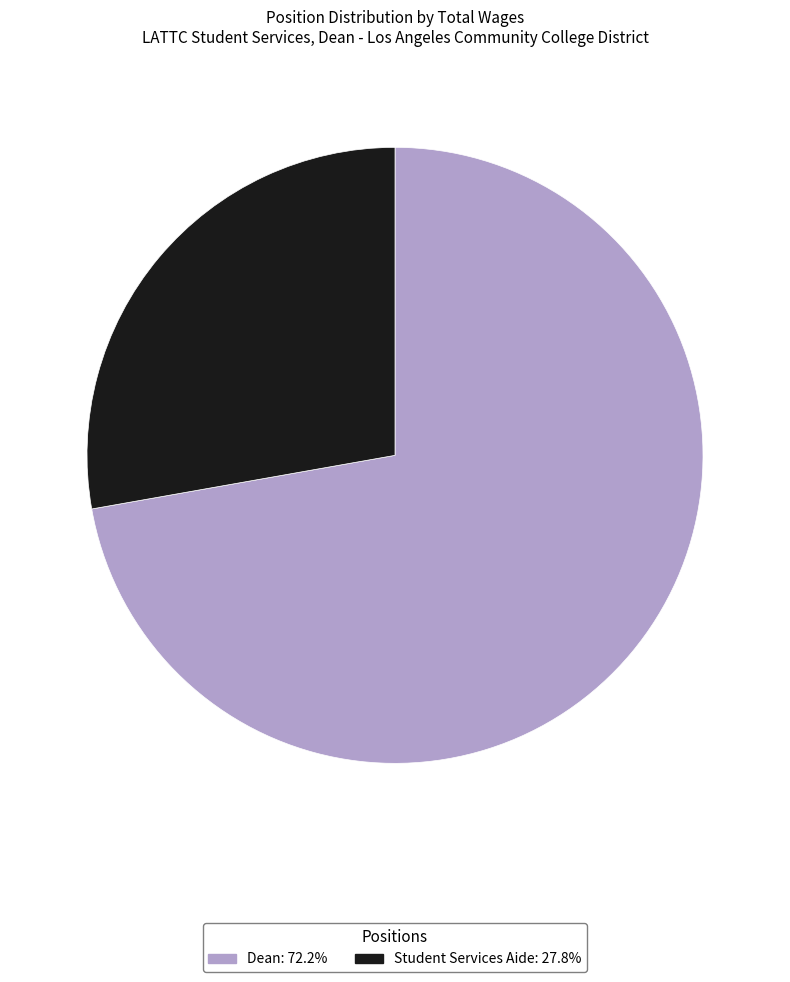

Does Student Services Aide represent more than half of the total?

No